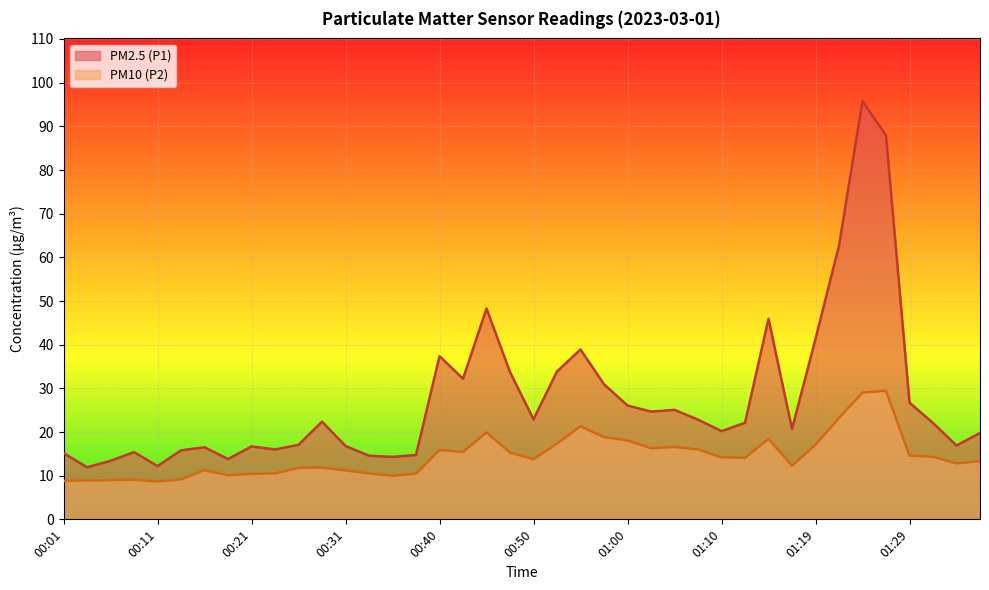

What value does the PM2.5 (P1) series have at 00:11?

12.2